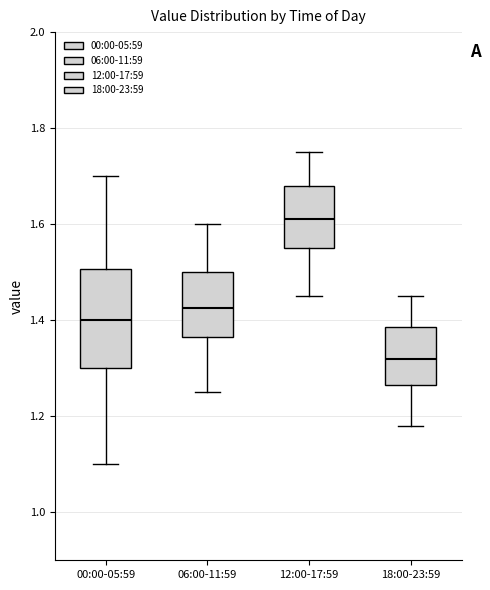

Which box is the tallest, from its lower edge to its upper edge?

00:00-05:59